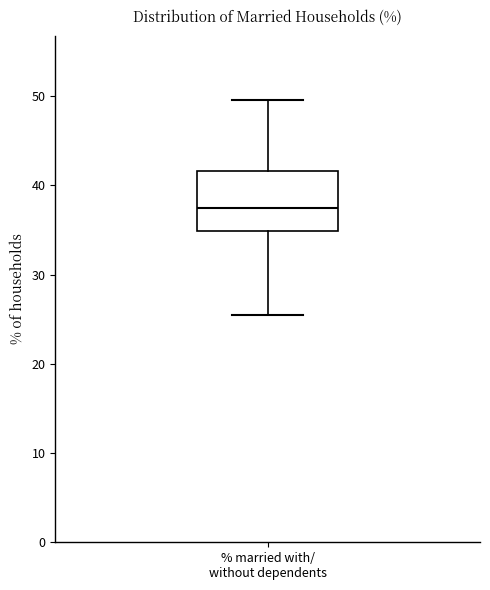

Read this box plot against the y-axis: the position of the median line, the range covered by the box, and the ends of both whiskers. The values are not printed on the chart, so give them approximately, as read against the axis.

median 37, box 35 to 42, whiskers 25 to 50